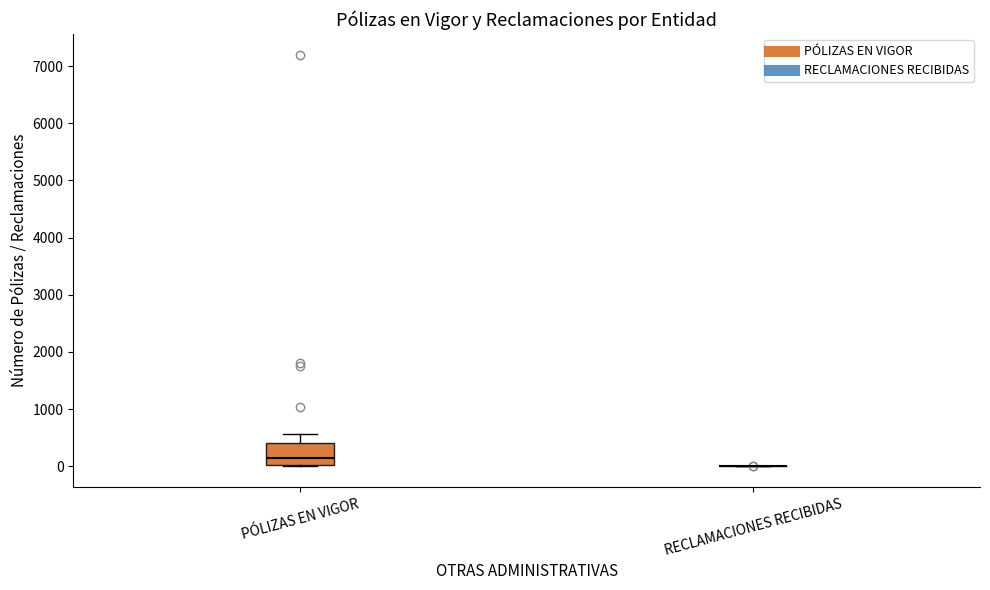

Reading left to right, read every box against the y-axis: the position of its median line, the range the box covers, and the ends of its whiskers. The values are not printed on the chart, so give them approximately, as read against the axis.

PÓLIZAS EN VIGOR: median 200, box 0 to 400, whiskers 0 to 600
RECLAMACIONES RECIBIDAS: box collapsed to a line at 0, whiskers 0 to 0